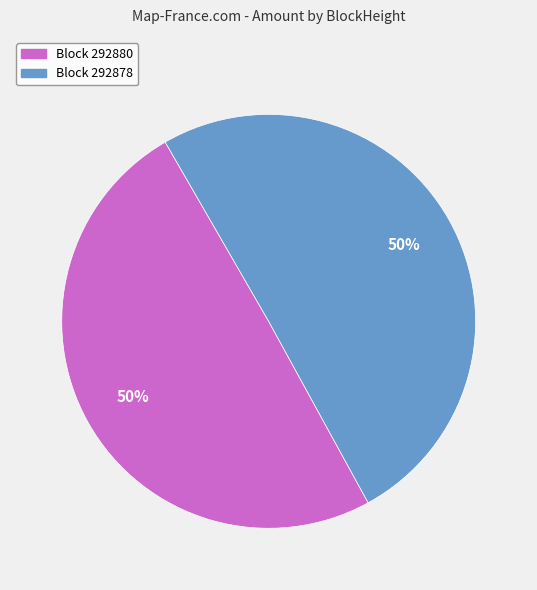

Do Block 292880 and Block 292878 together represent more than half of the pie?

Yes